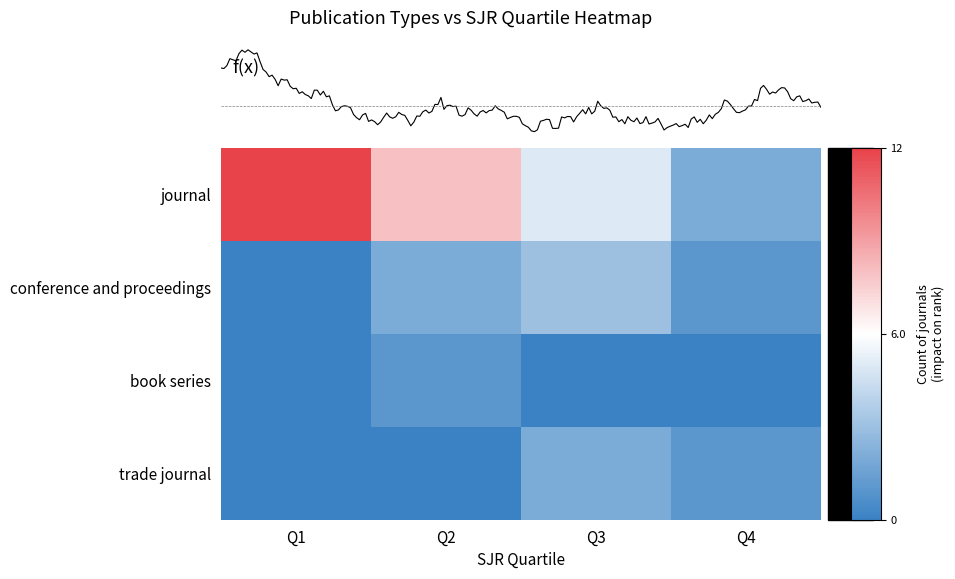

List the series in order of their peak value, lowest first.

book series, trade journal, conference and proceedings, journal